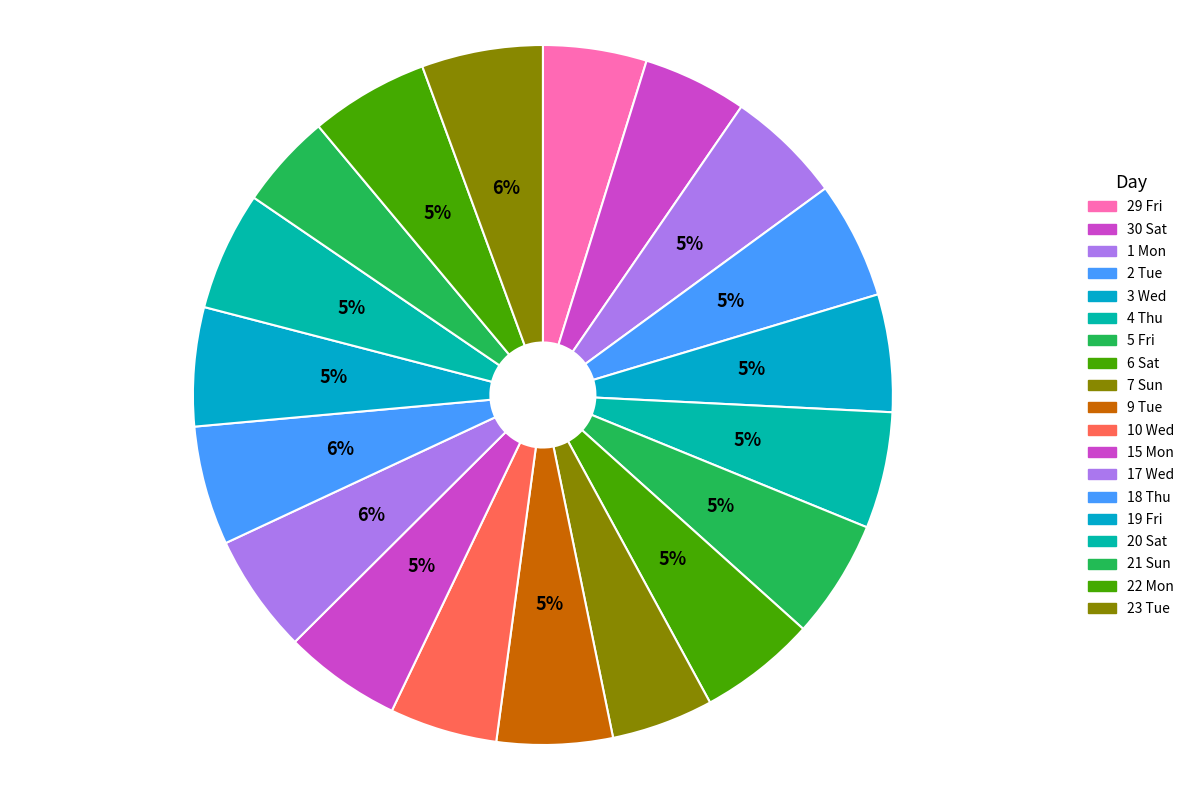

How many segments does this pie chart have?

19